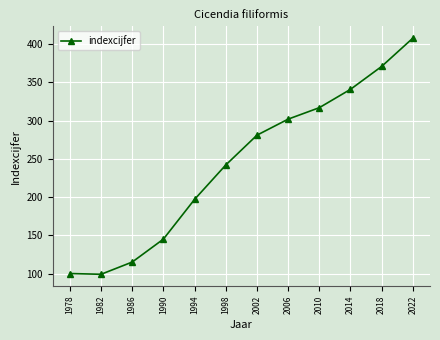

What is the change in value from 2002 to 2006?

+21